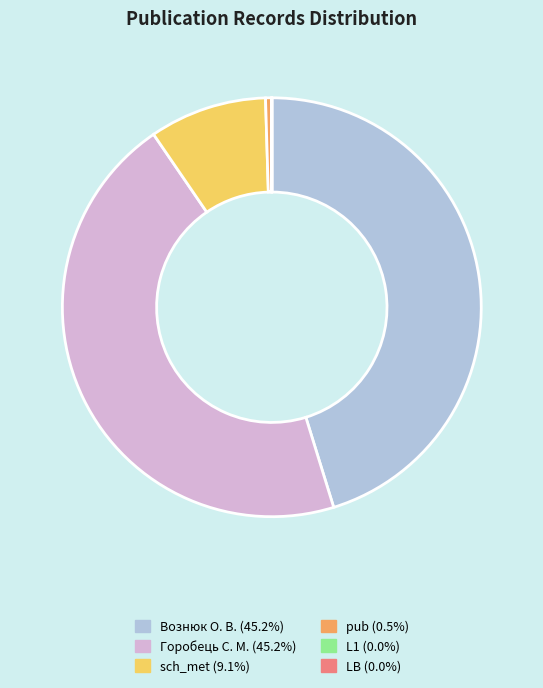

Is there a majority slice in this chart?

No